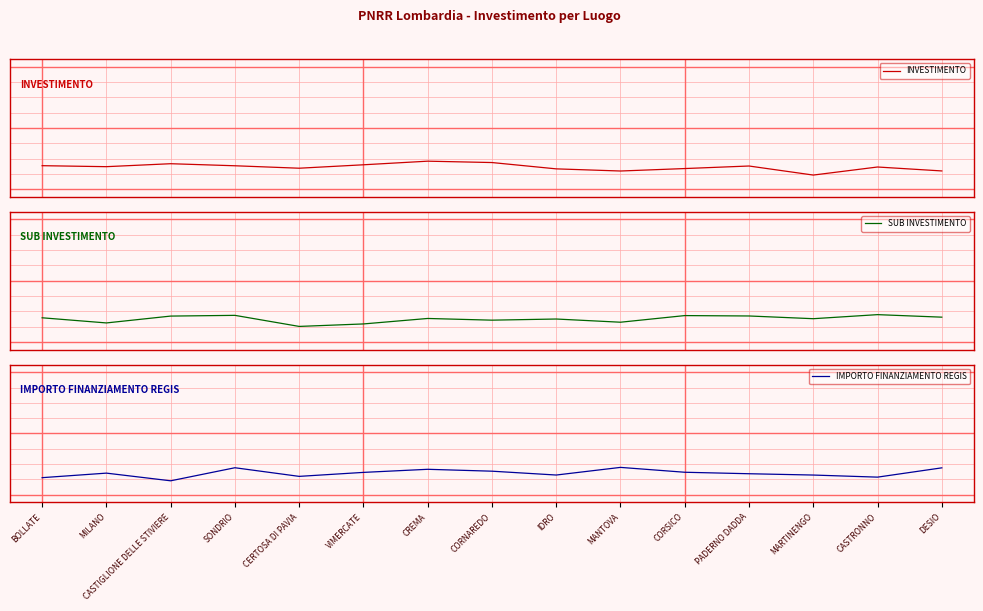

What is the total value across all series at MARTINENGO?

-0.2